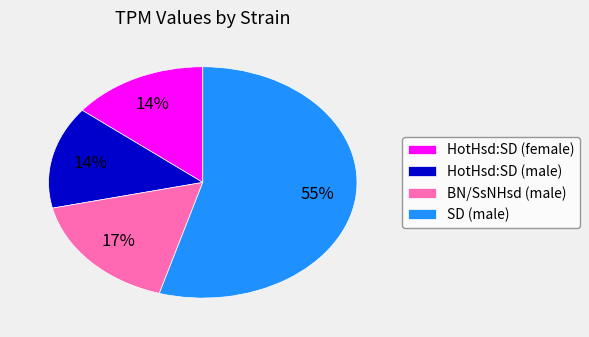

Is it true that HotHsd:SD (female) is 14% of the pie?

True